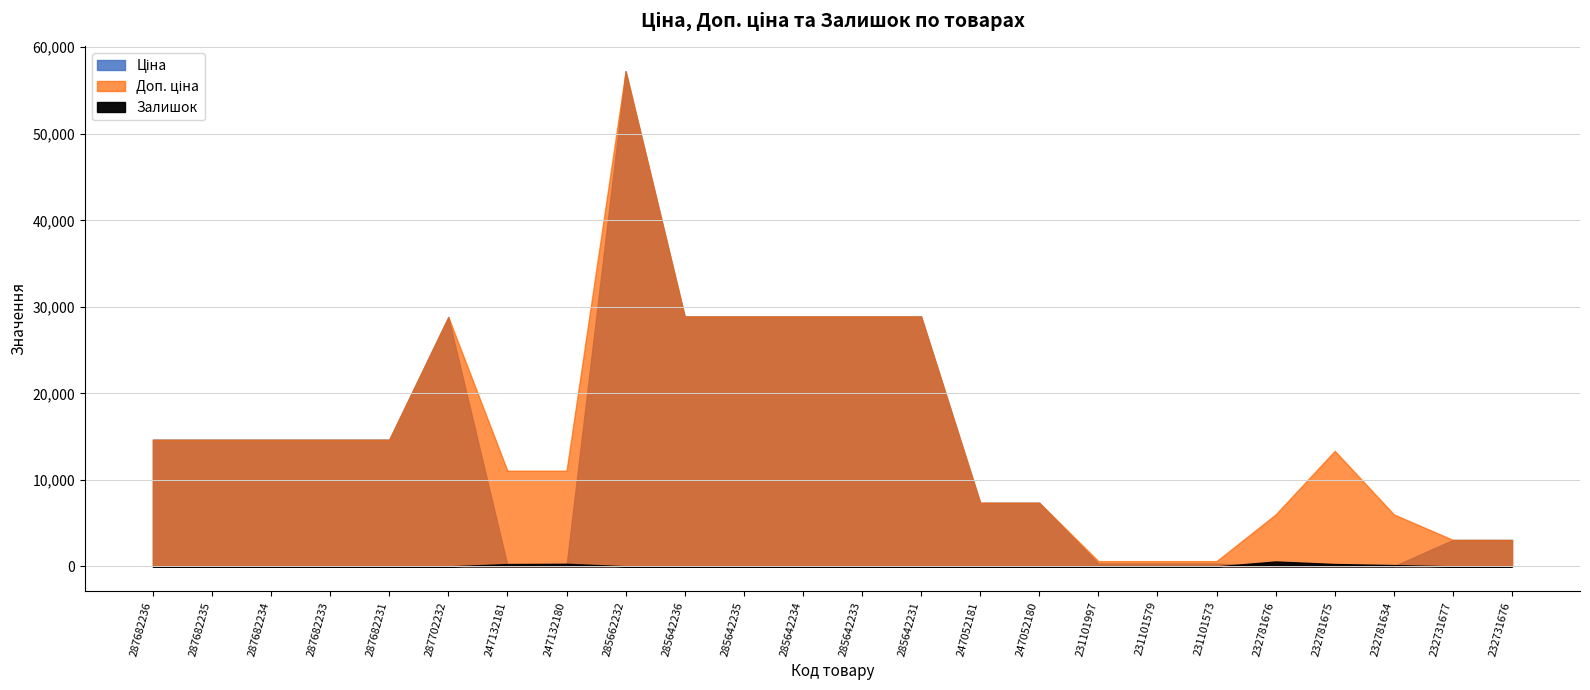

How many times do Залишок and Ціна cross each other?

4